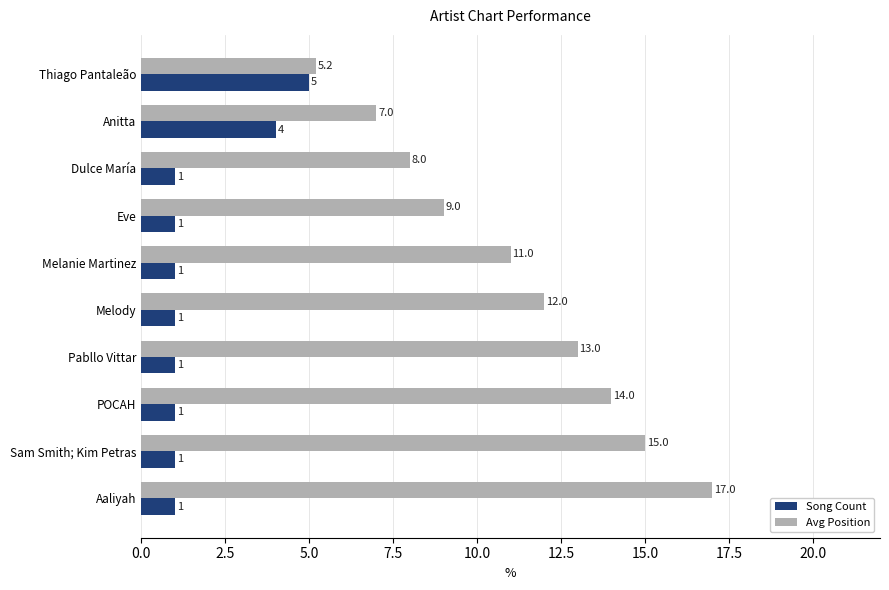

List the series in order of their peak value, lowest first.

Song Count, Avg Position